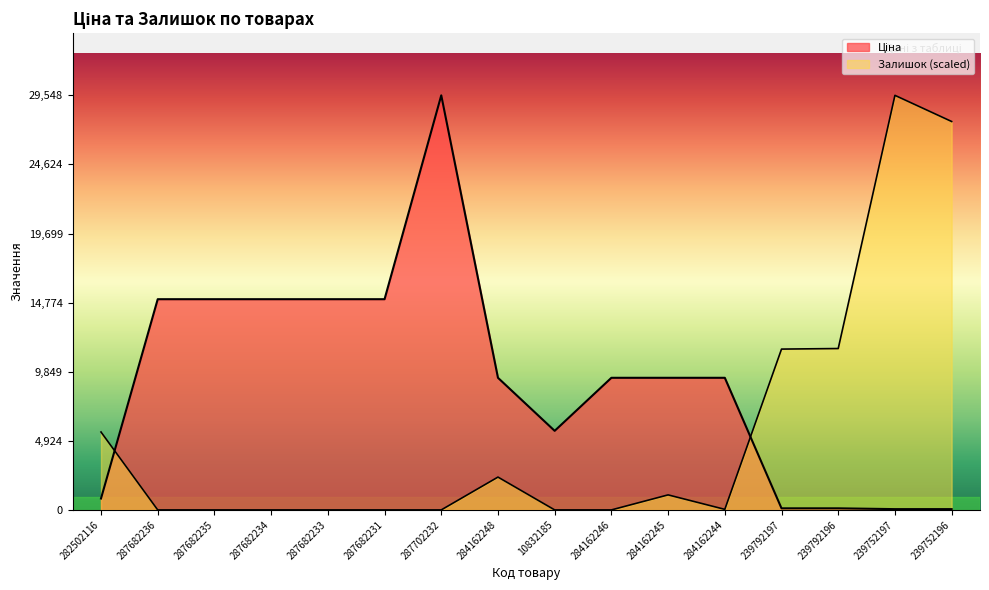

What is the spread (max minus min) of values at 239792197?

11349.3